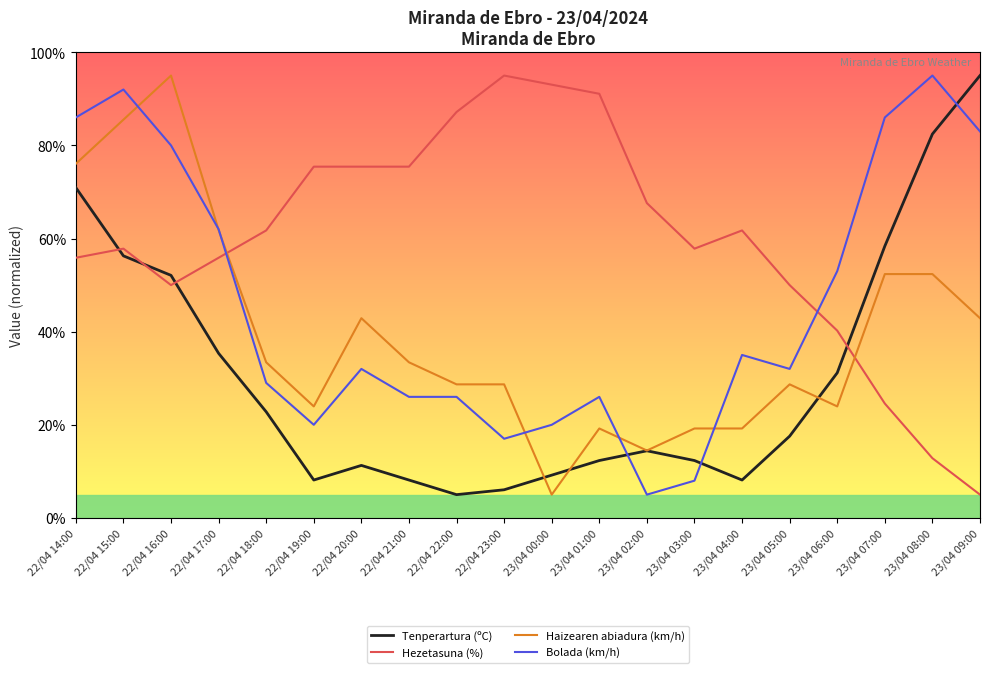

Which series changed the most between 22/04 19:00 and 23/04 09:00?

Tenperartura (ºC)